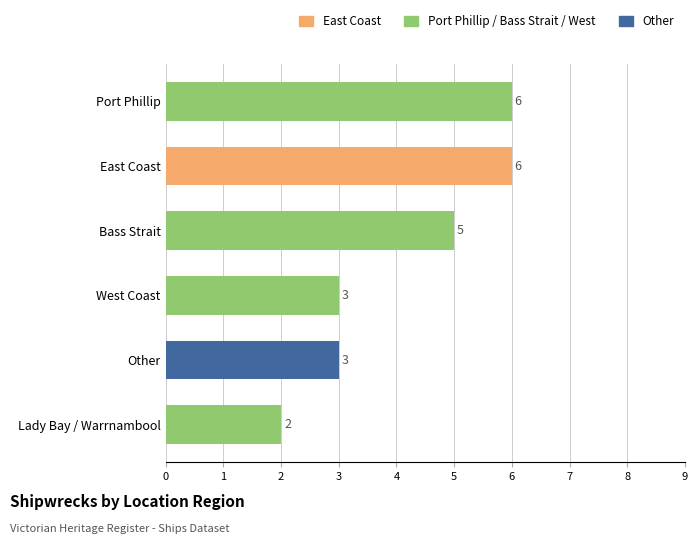

Read the value at East Coast.

6